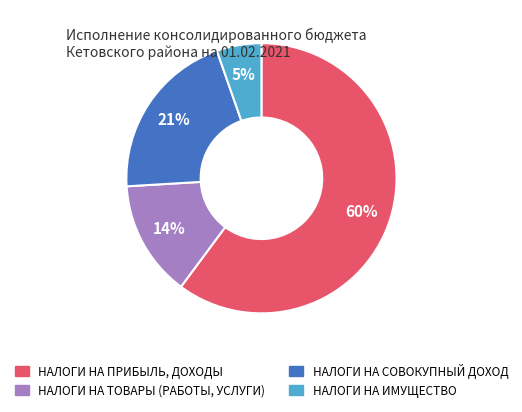

Is it true that НАЛОГИ НА ПРИБЫЛЬ, ДОХОДЫ is 60% of the pie?

True